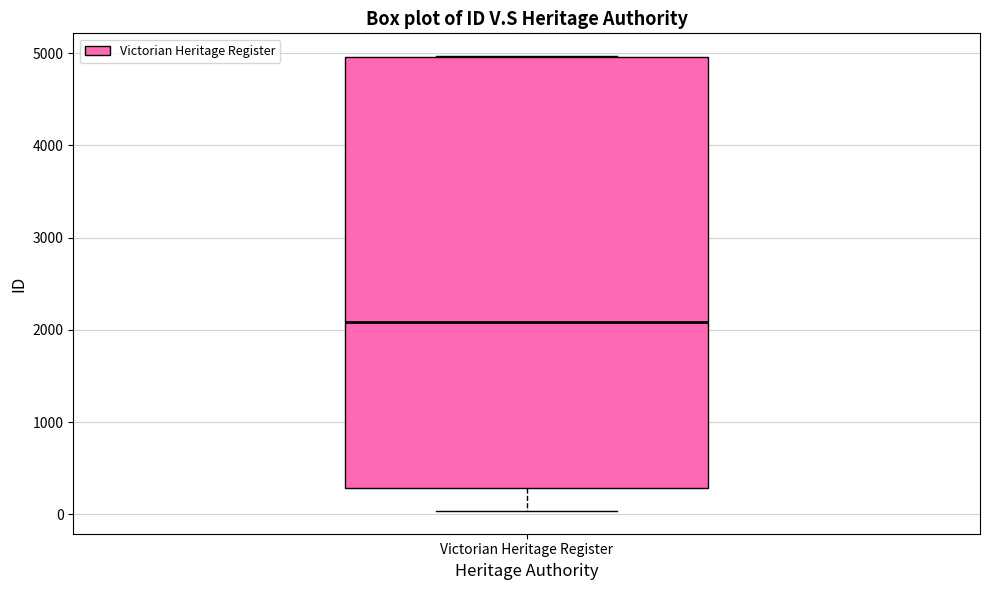

Where is the lower edge of the box for Victorian Heritage Register on the y-axis? The values are not printed on the chart, so give them approximately, as read against the axis.

300